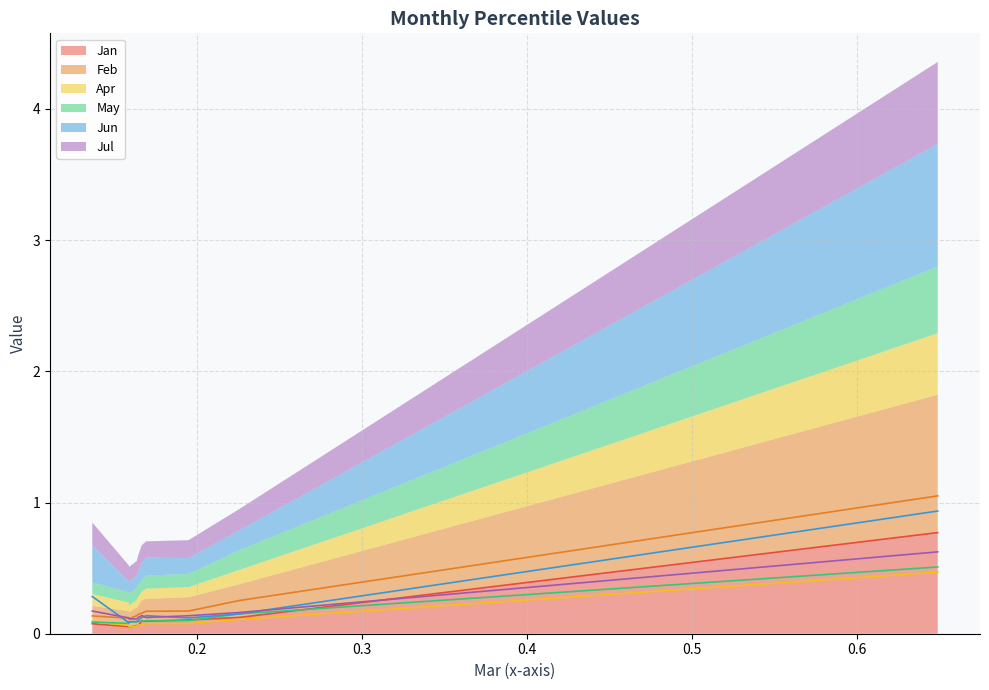

The Feb series shows 0.2 at pct35. True or false?

False